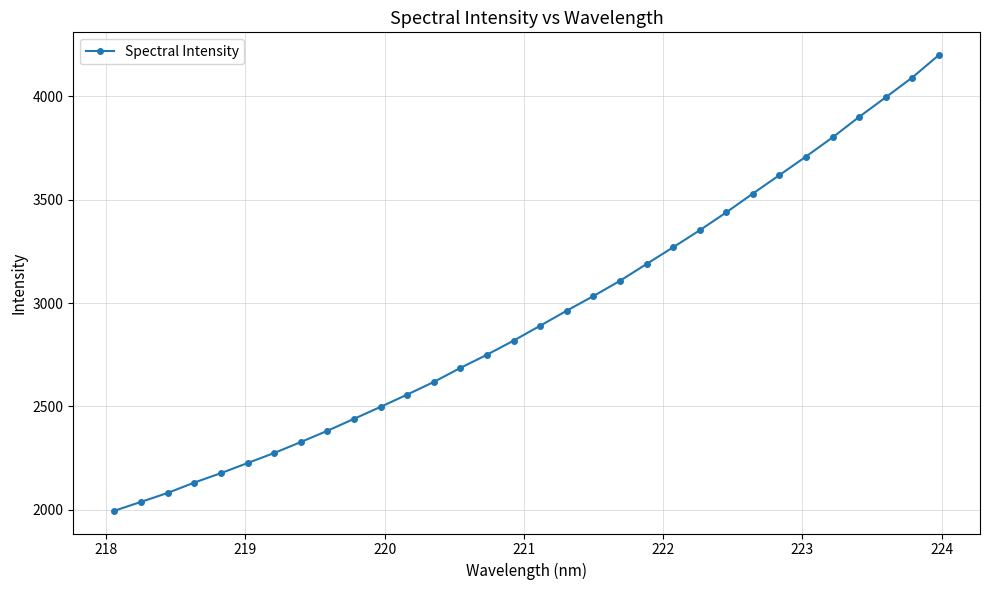

True or false: there are more than 1 points higher than both neighbors.

False